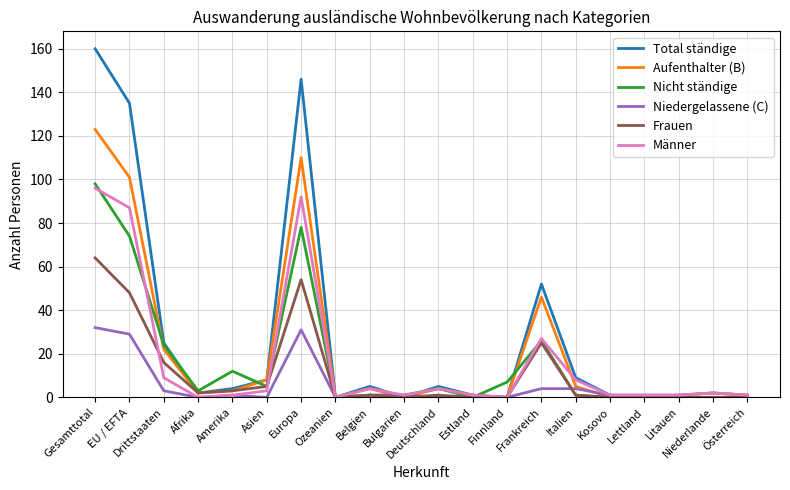

Reading left to right, extract all data points from this chart.

Total ständige: 160	135	25	2	4	8	146	0	5	0	5	1	0	52	9	1	1	1	2	1
Aufenthalter (B): 123	101	22	2	3	8	110	0	4	0	4	1	0	46	5	0	0	1	2	1
Nicht ständige: 98	74	24	3	12	5	78	0	1	1	4	0	7	26	1	0	0	0	0	0
Niedergelassene (C): 32	29	3	0	1	0	31	0	1	1	0	0	0	4	4	1	0	0	0	0
Frauen: 64	48	16	2	3	5	54	0	1	0	1	0	0	25	1	0	0	0	0	0
Männer: 96	87	9	0	1	3	92	0	4	1	4	1	0	27	8	1	1	1	2	1